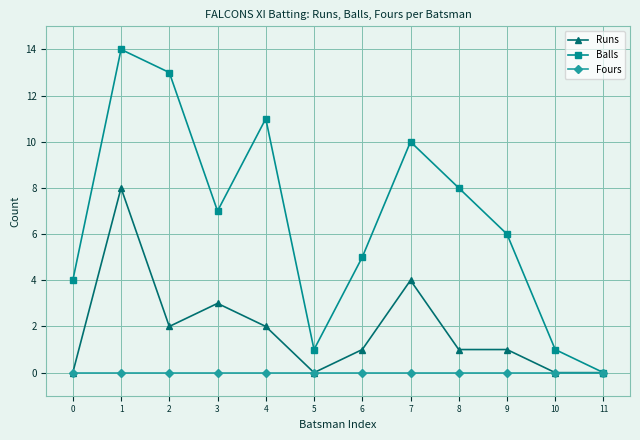

Is it true that Balls equals 4 at 0?

True